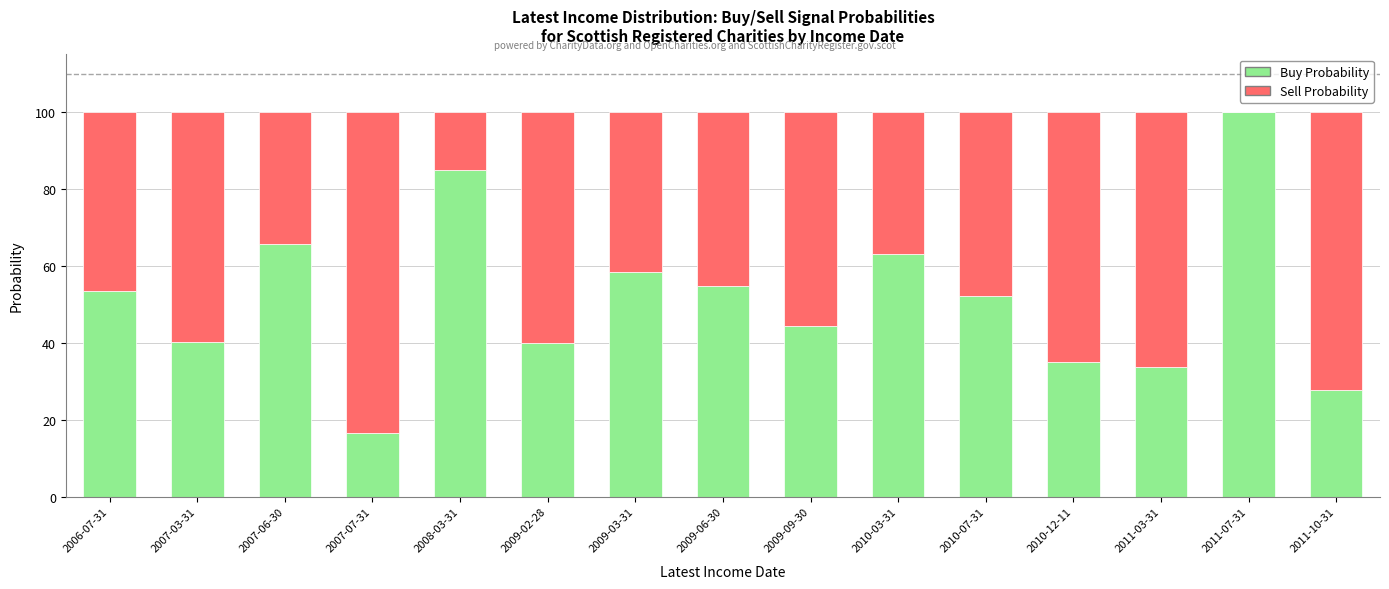

What is the sum of all Buy Probability values?

770.3